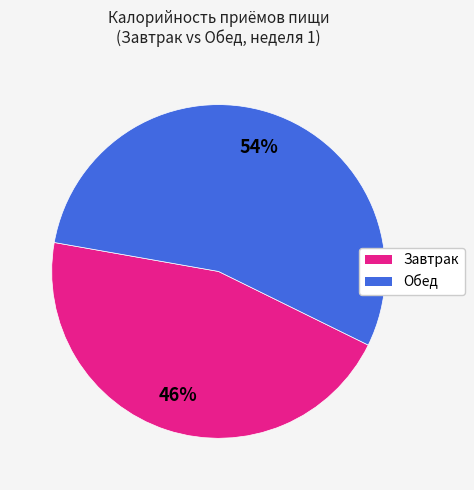

Does any single category account for the majority?

Yes